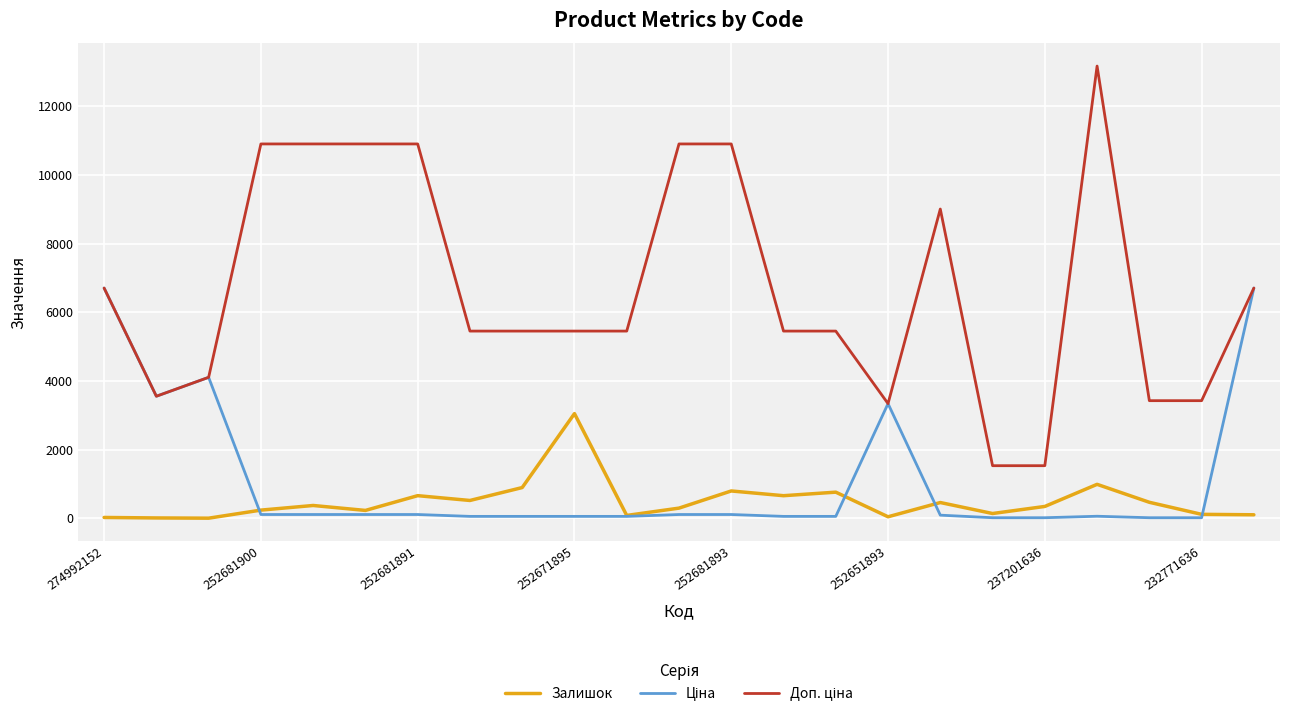

What is the maximum value shown in the chart?

13171.5